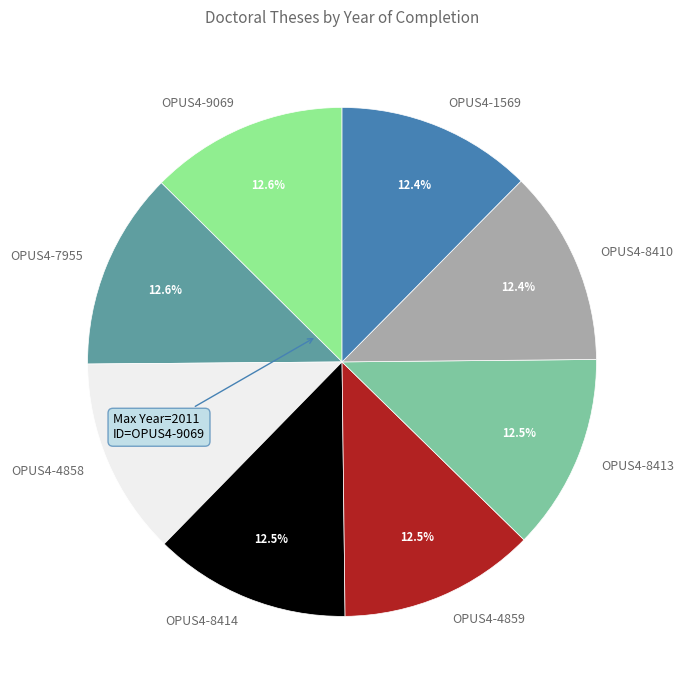

What is the ratio of the value at OPUS4-4858 to the value at OPUS4-4859?

1.0